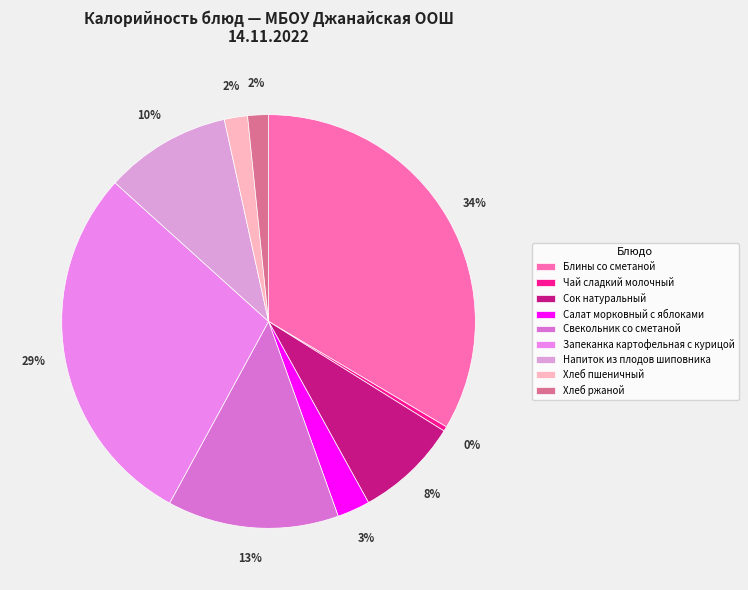

Count the number of slices in the pie.

9